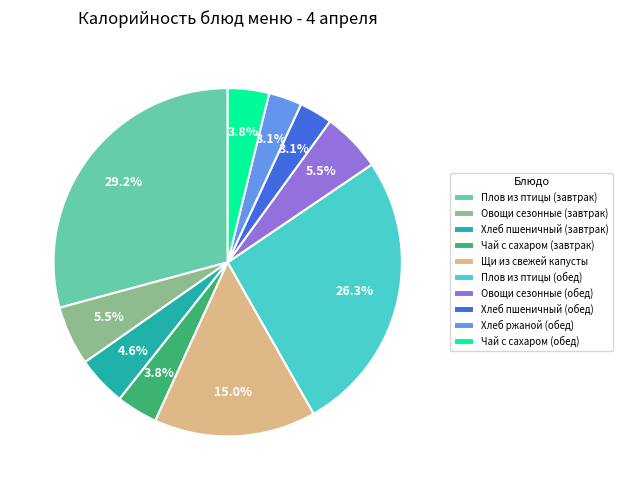

Which slice is the largest?

Плов из птицы (завтрак)